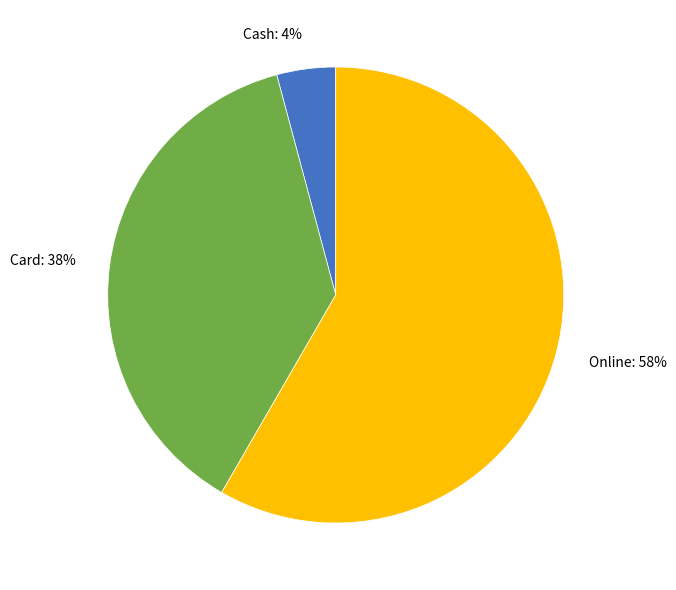

Which category has the smallest portion of the pie?

Cash